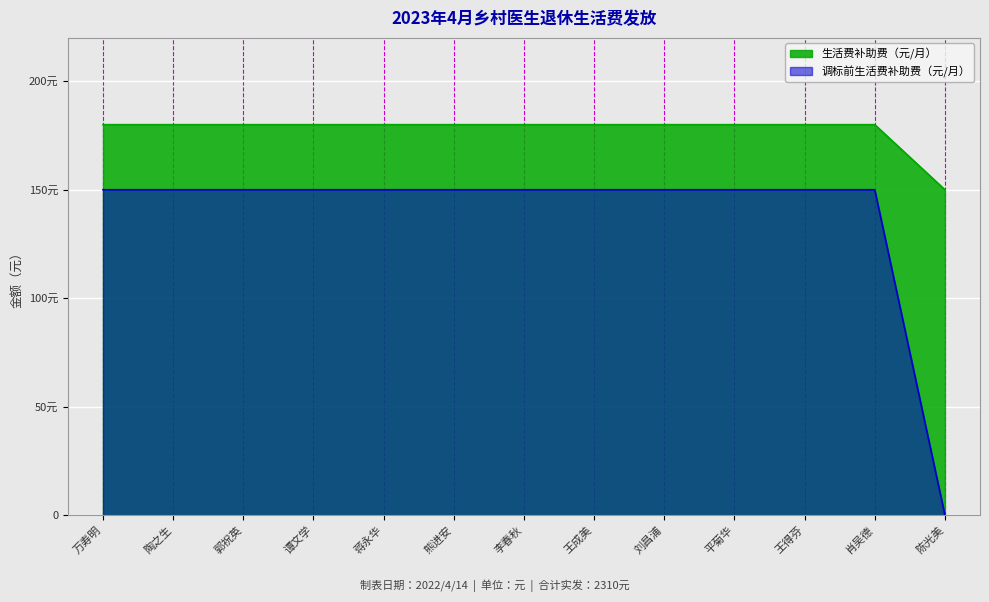

How many data points does each series have?

13